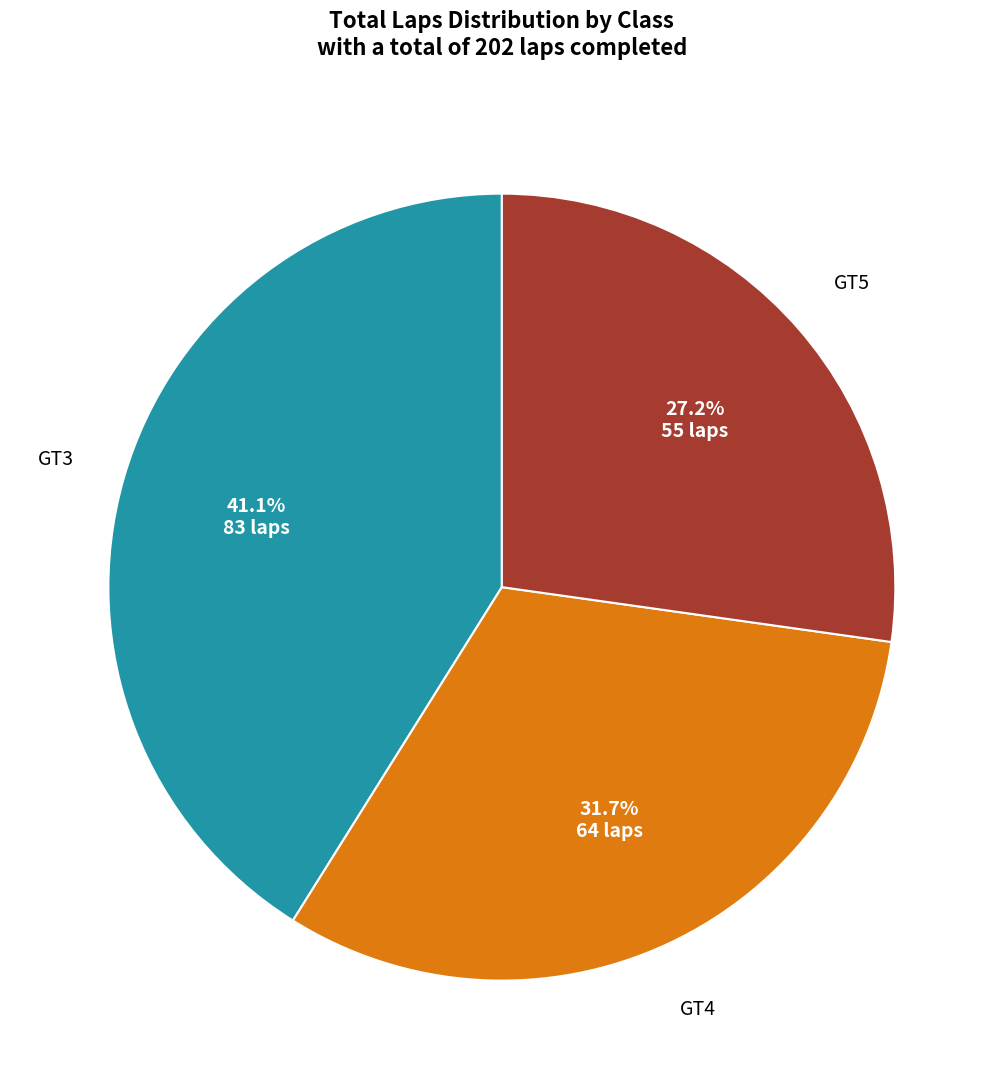

Does any single category account for the majority?

No